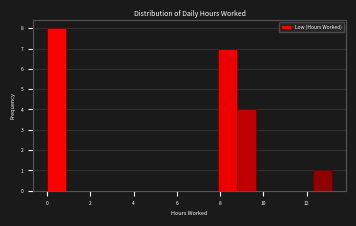

Over which range of the x-axis is the bar tallest?

0.0 to 0.8